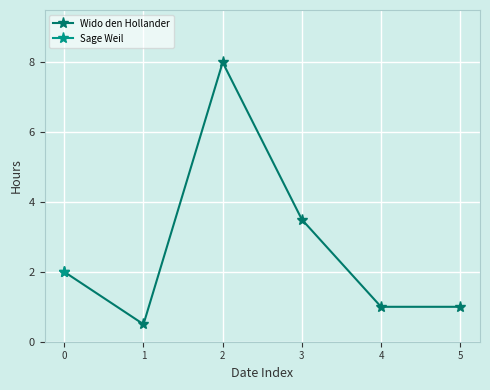

The value at 5 is 0.4. True or false?

False